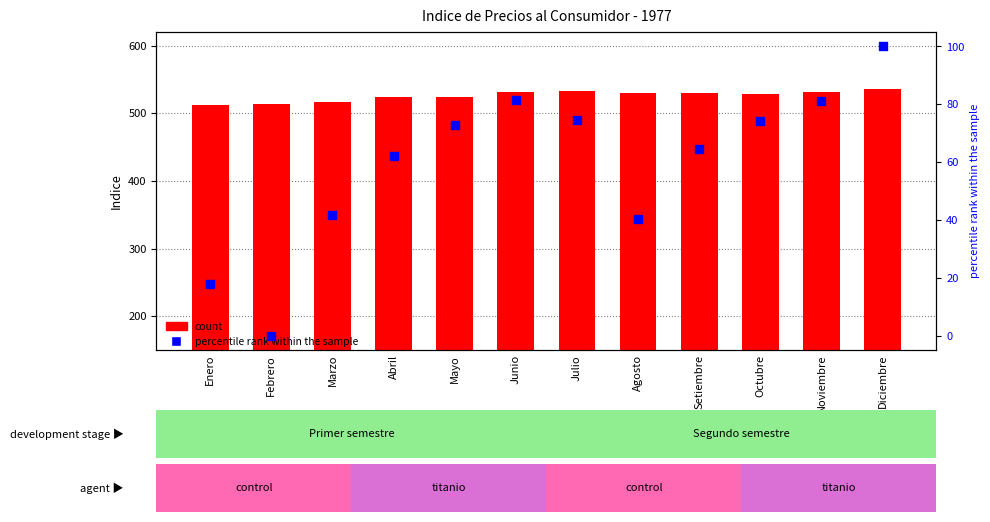

Is the value of percentile rank within the sample at Octubre greater than the value of count at Setiembre?

No